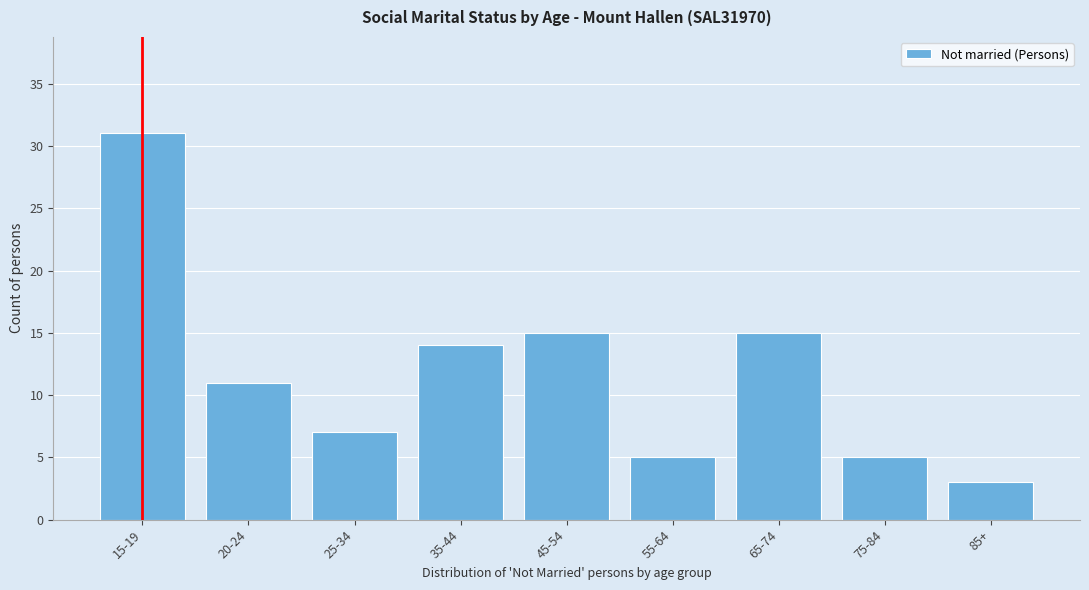

Reading left to right, transcribe all the data shown in this chart.

31	11	7	14	15	5	15	5	3